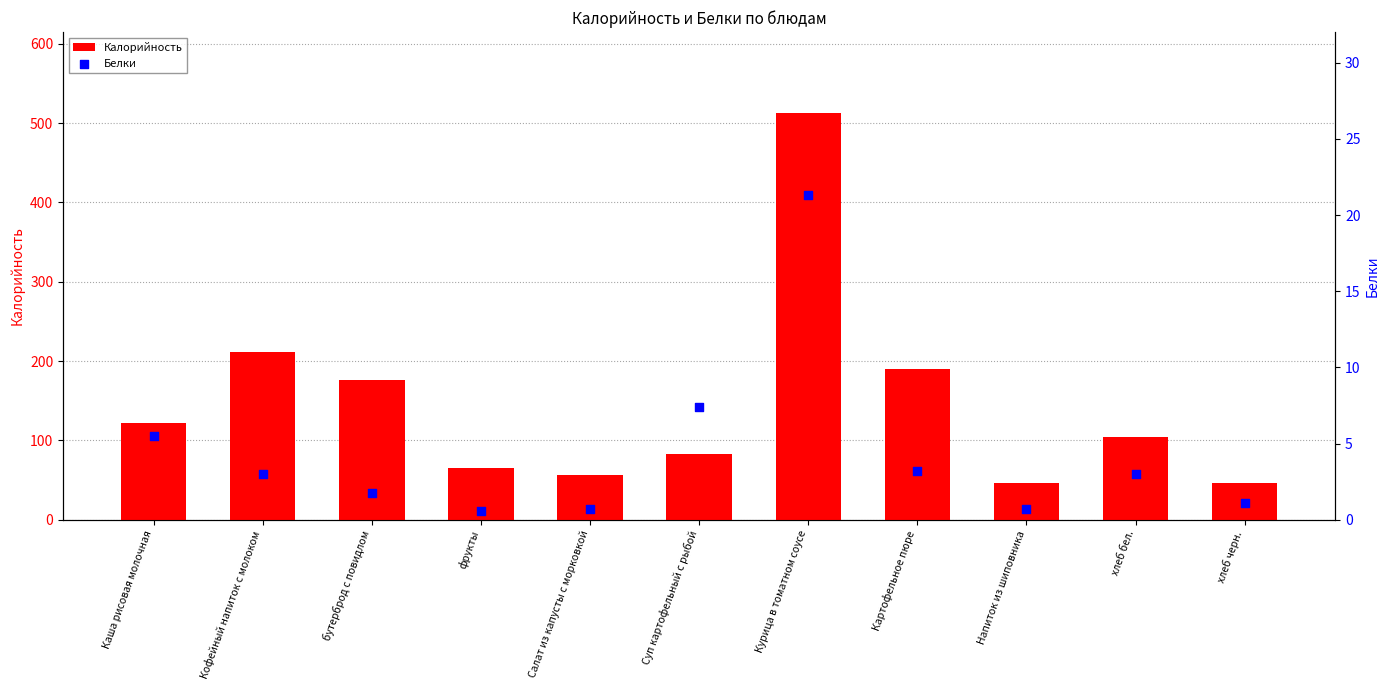

Which series has the largest total across all categories?

Калорийность